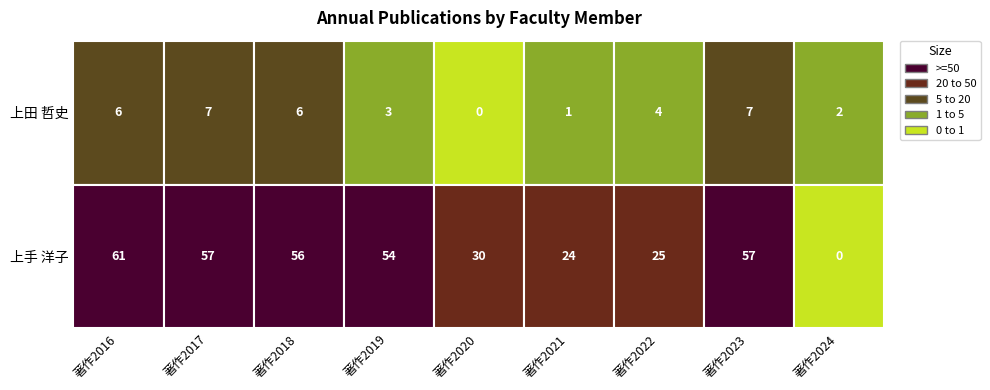

What is the approximate value of 上手 洋子 at 著作2022?

25